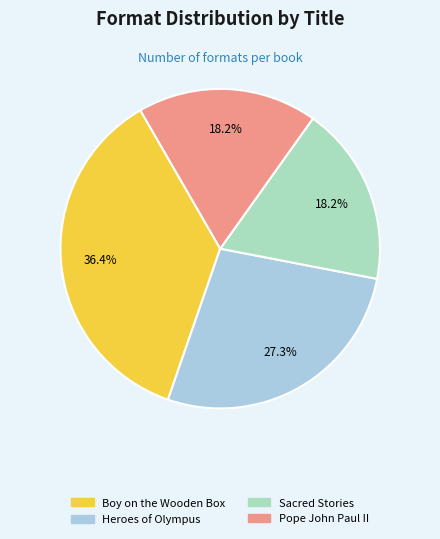

What is the ratio of the value at Boy on the Wooden Box to the value at Heroes of Olympus?

1.3